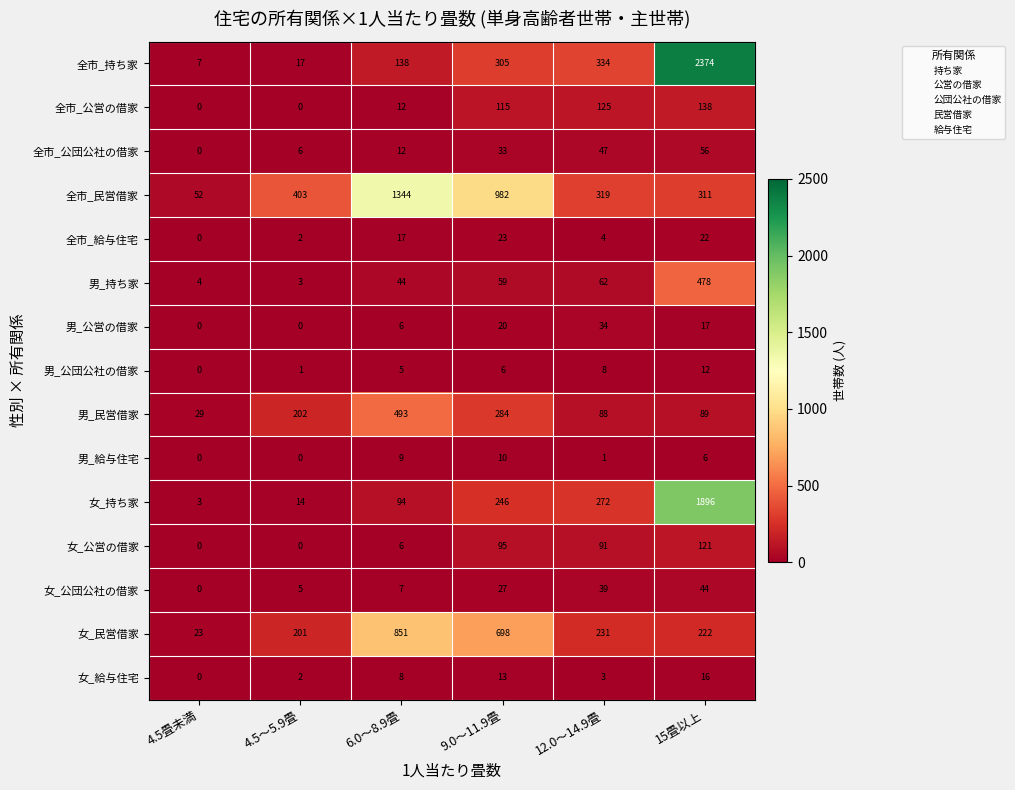

The value of 男_民営借家 at 15畳以上 is 149. True or false?

False